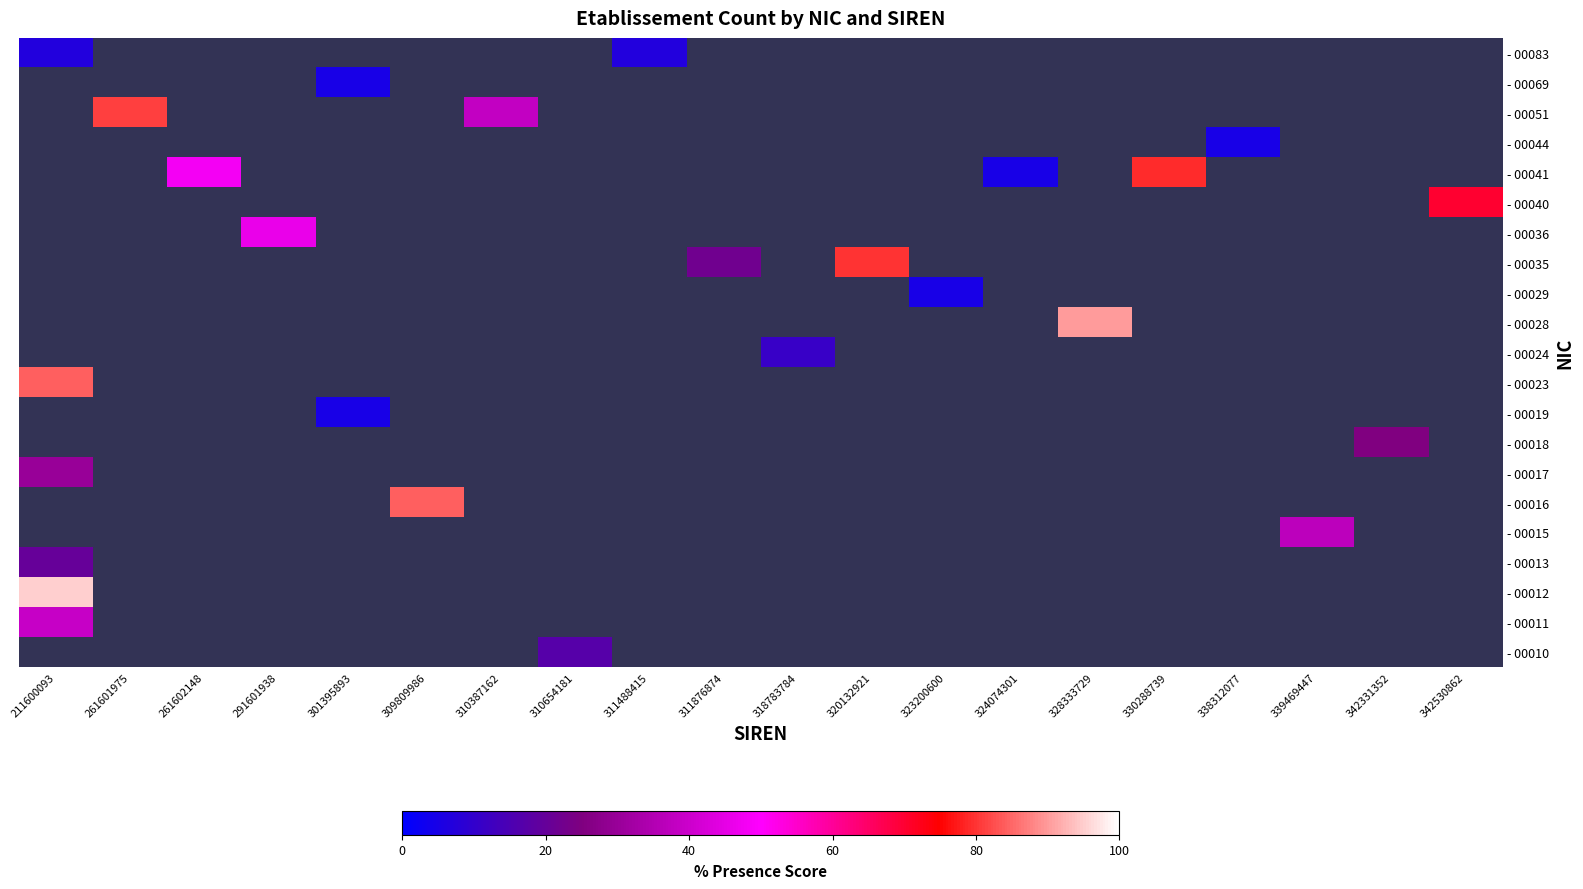

What is the greatest value displayed?

95.0